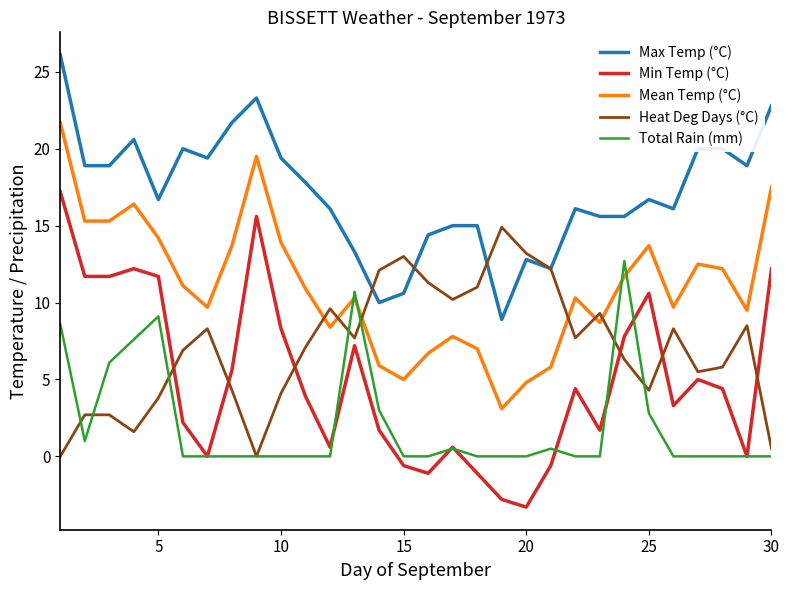

Rank the series by their maximum value, from lowest to highest.

Total Rain (mm), Heat Deg Days (°C), Min Temp (°C), Mean Temp (°C), Max Temp (°C)